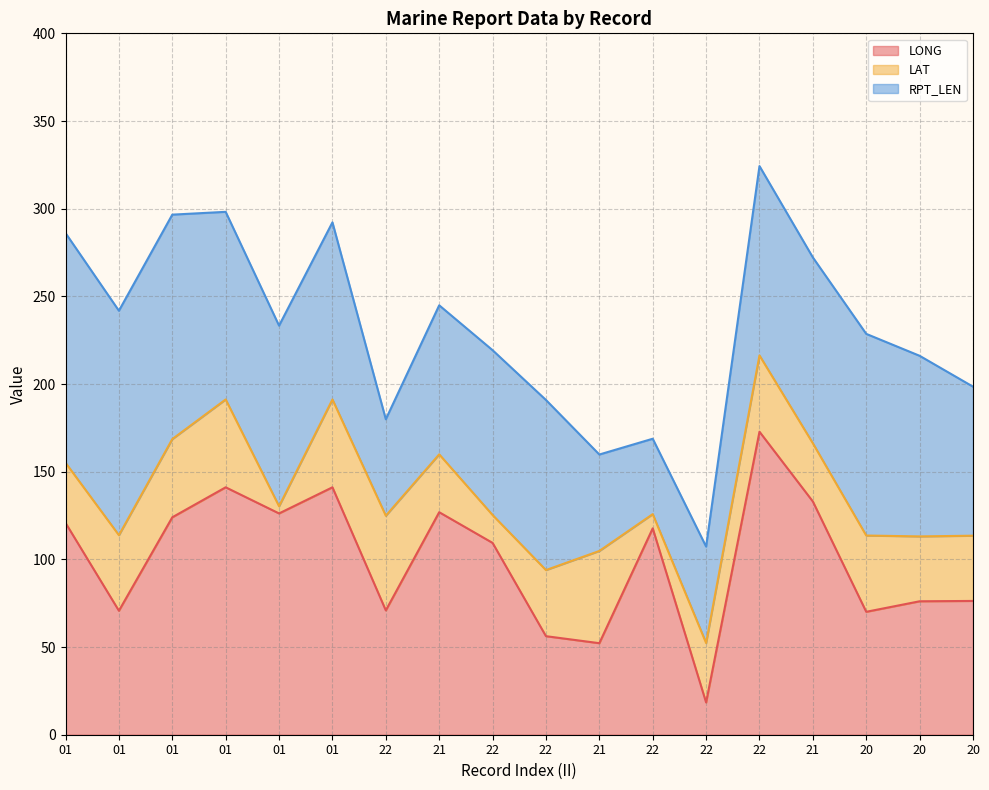

How many interior local peaks does the LAT series have?

5